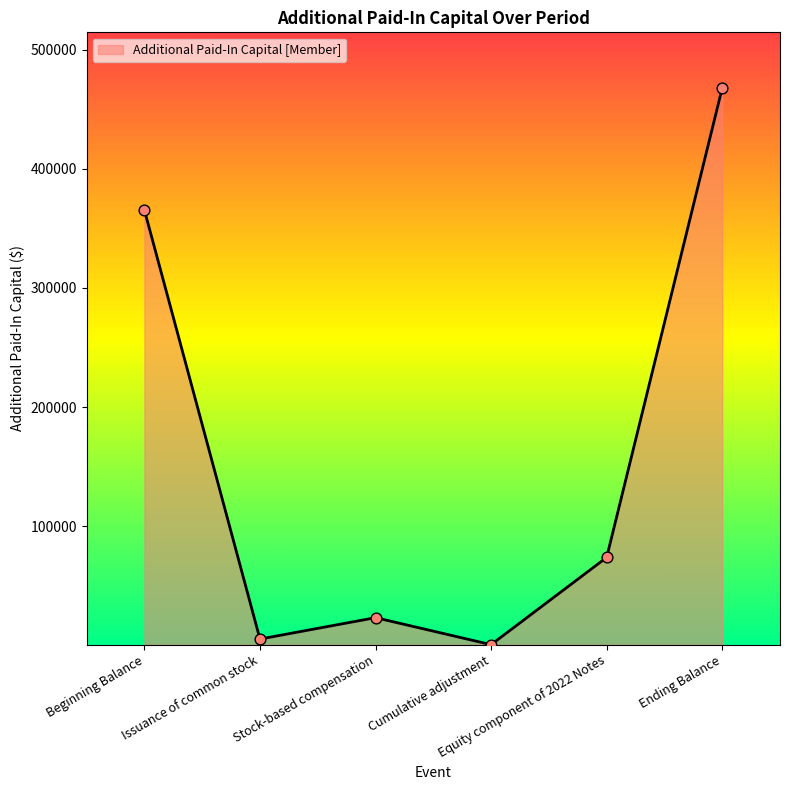

Approximately how many times larger is the value at Stock-based compensation compared to Beginning Balance?

0.1